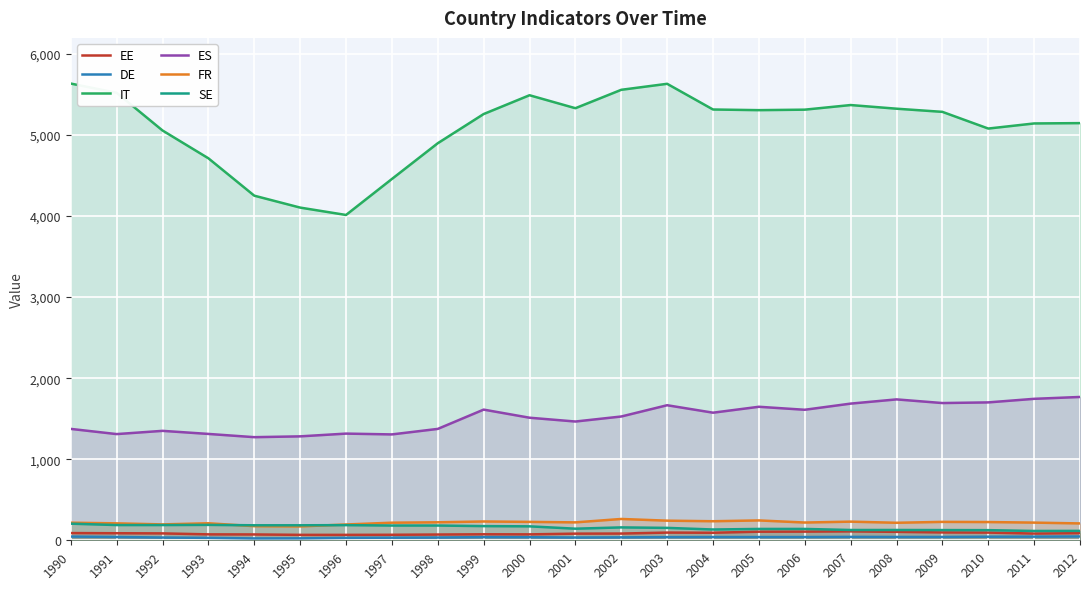

Which has a higher value, 2010 or 1992?

2010